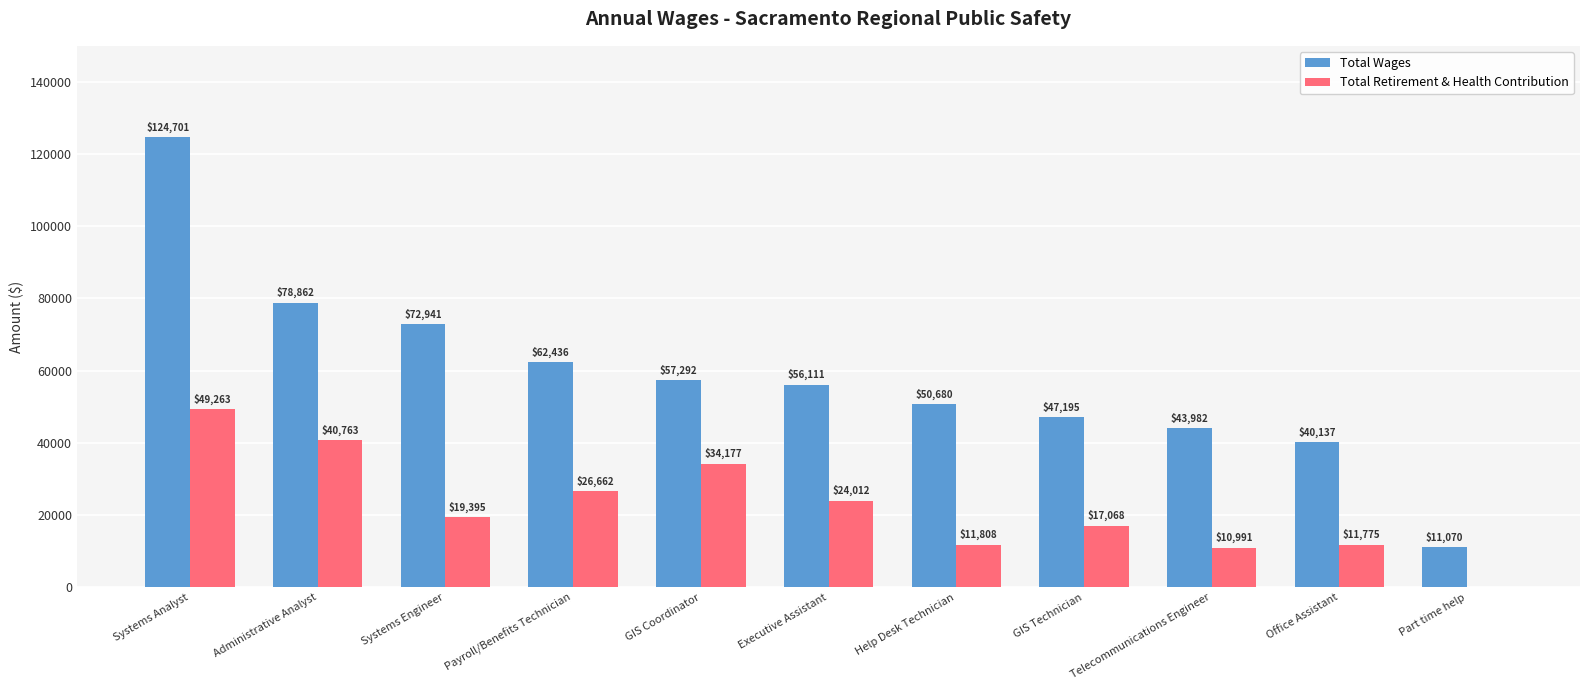

What value does the Total Wages series have at Office Assistant, to the nearest 100?

40100